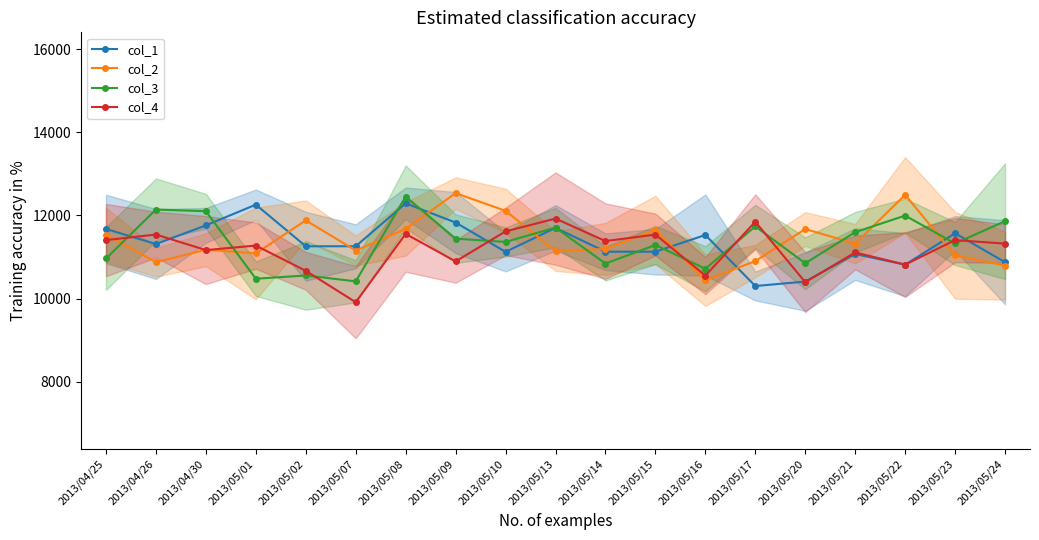

How many interior local valleys does the col_3 series have?

7